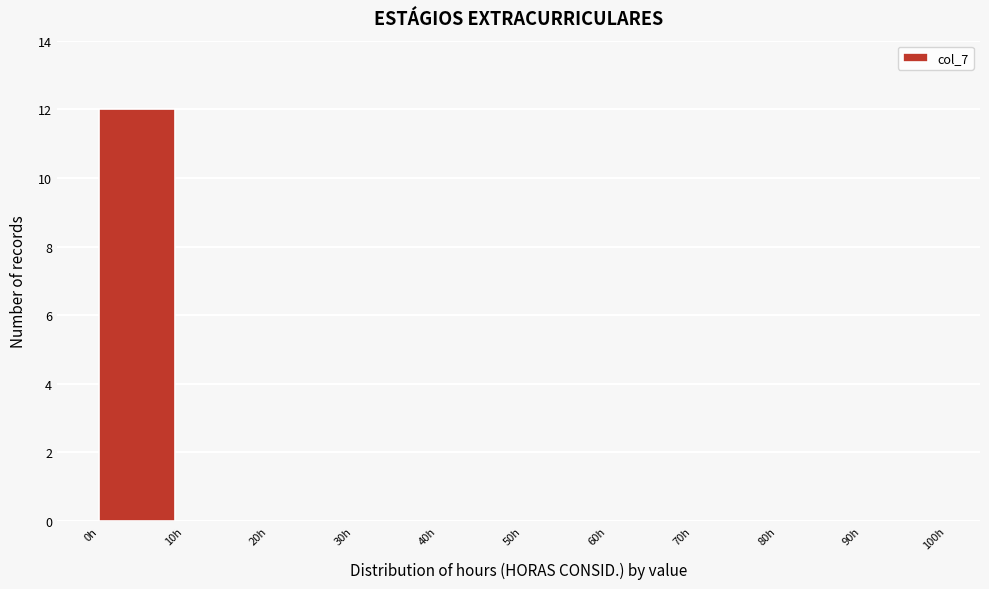

Reading left to right, transcribe this chart: for each bar, give the range it covers on the x-axis and its height. The values are not printed on the chart, so give them approximately, as read against the axis.

0 to 10: 12
10 to 20: 0
20 to 30: 0
30 to 40: 0
40 to 50: 0
50 to 60: 0
60 to 70: 0
70 to 80: 0
80 to 90: 0
90 to 100: 0